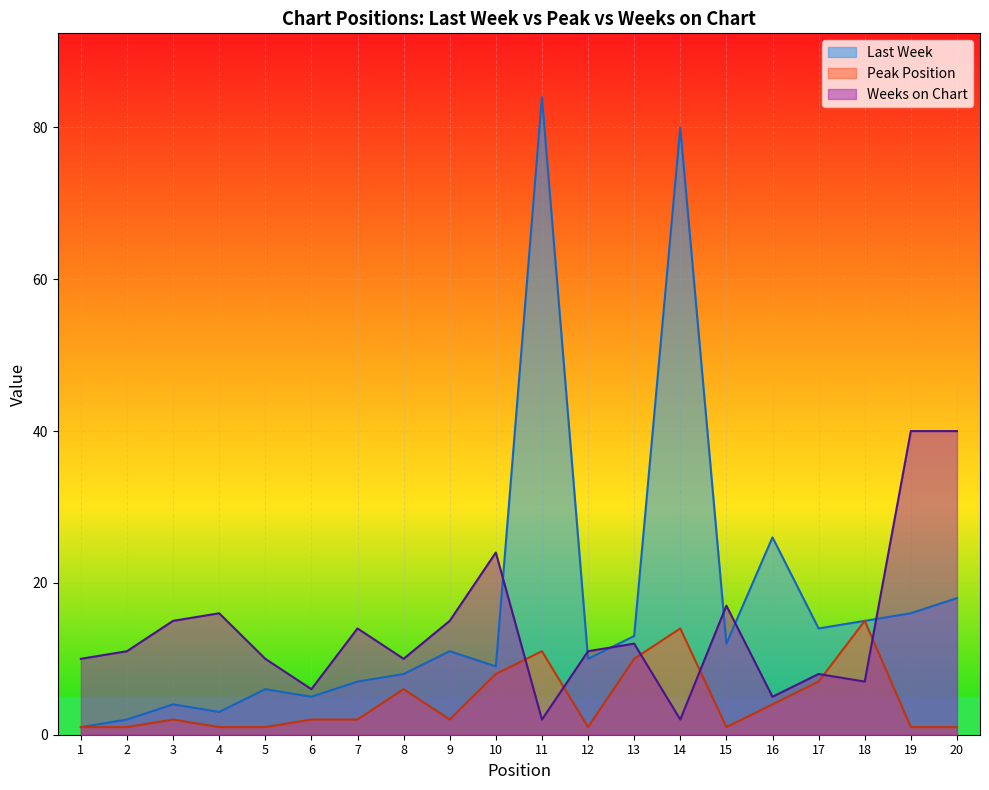

How many data points in Peak Position are above 2?

8